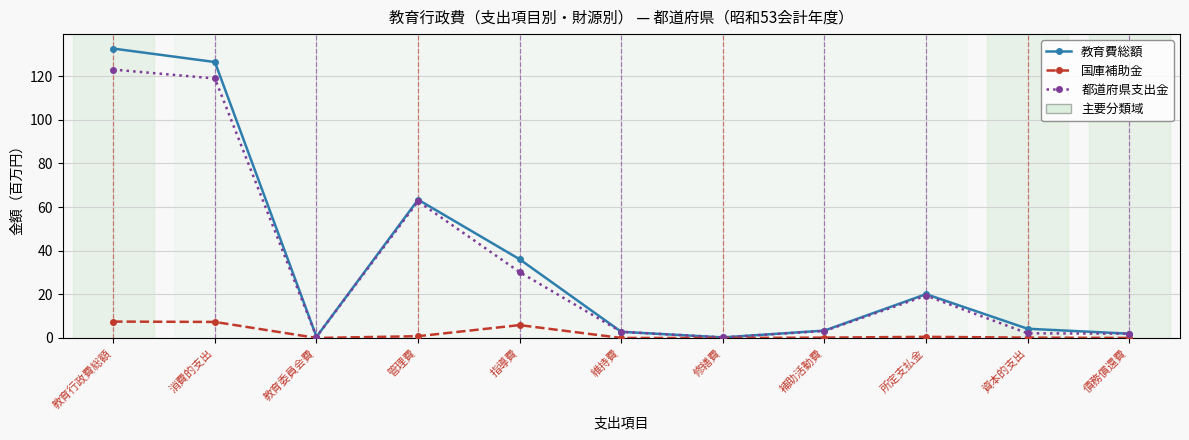

What is the label of the 9th point from the left?

所定支払金